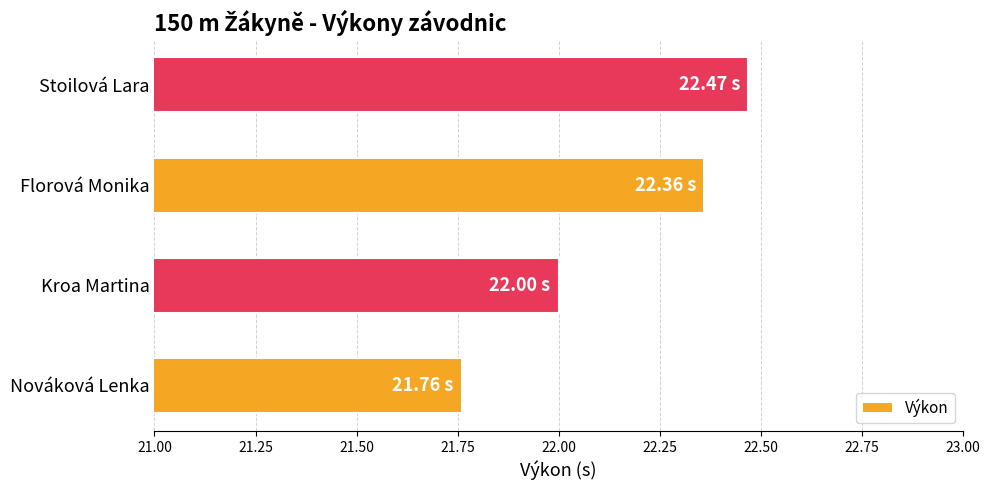

List the labels in order of value, largest first.

Stoilová Lara, Florová Monika, Kroa Martina, Nováková Lenka